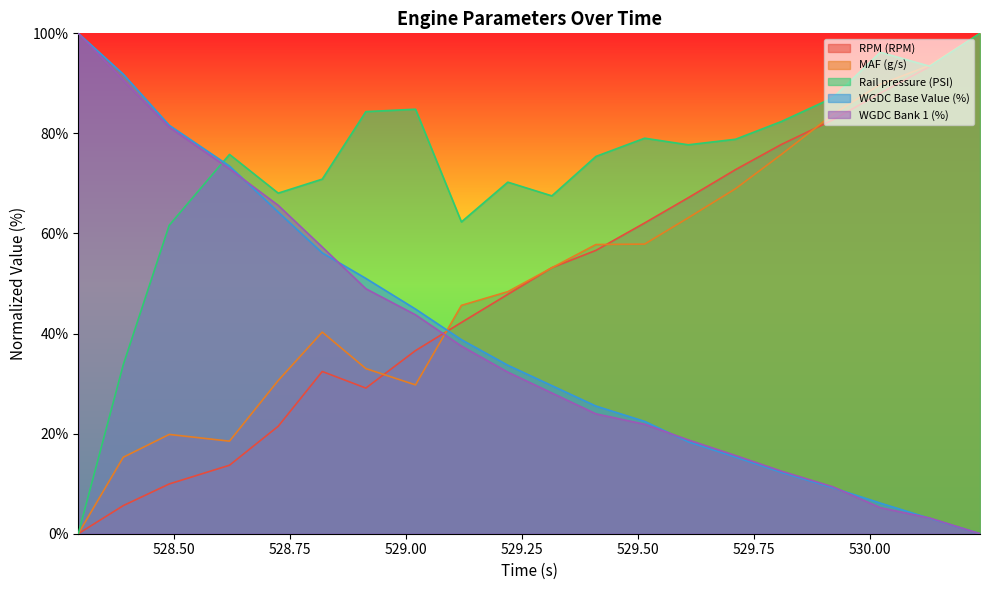

The RPM (RPM) series shows 88.0 at 530.022. True or false?

True